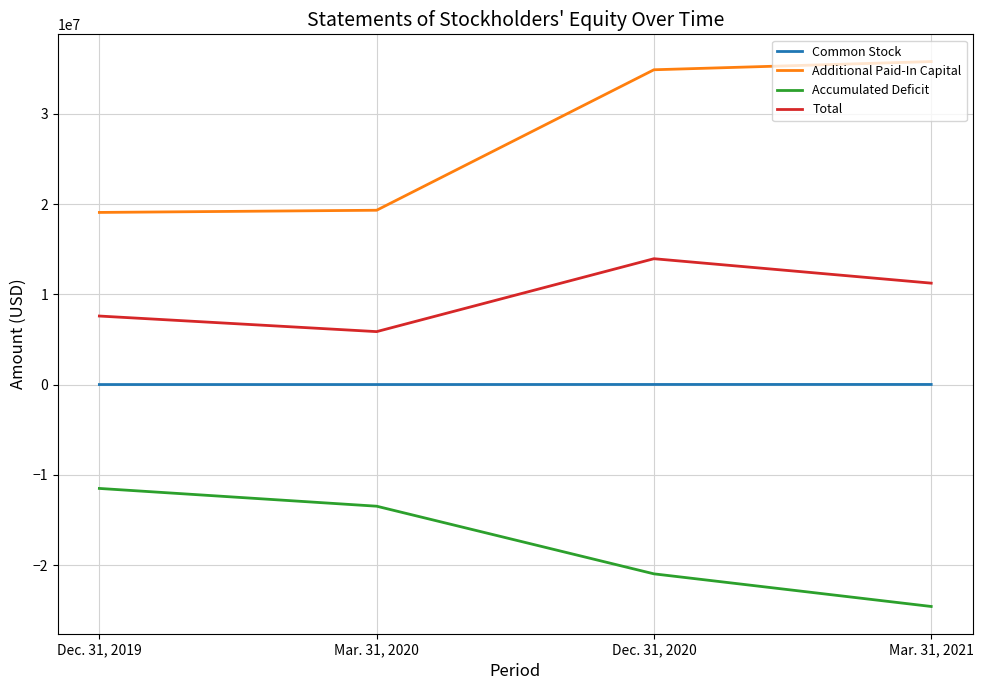

True or false: Common Stock has a value of 16450 at Dec. 31, 2019.

True